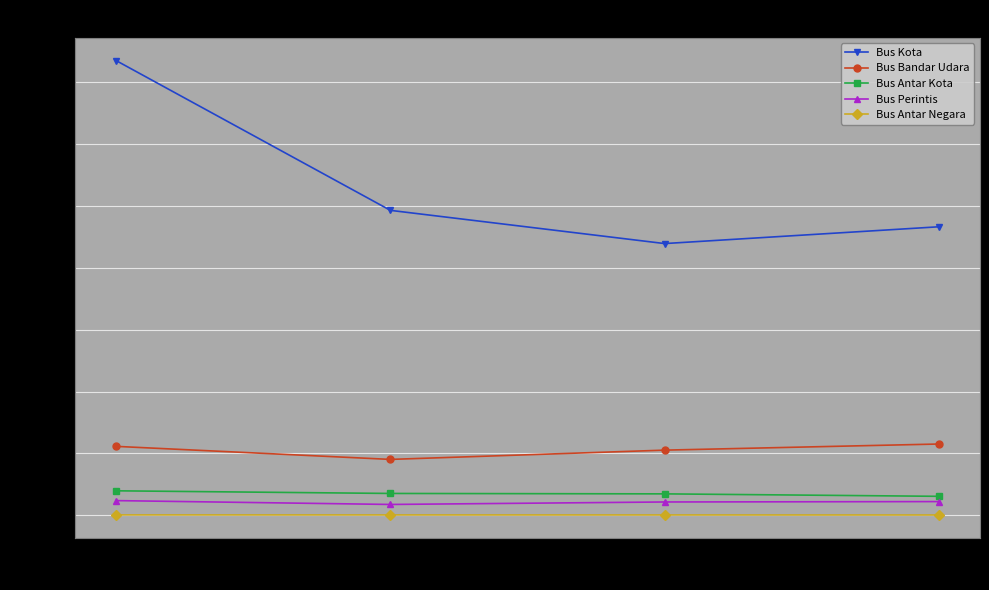

Does the chart display data point markers on the line(s)?

Yes